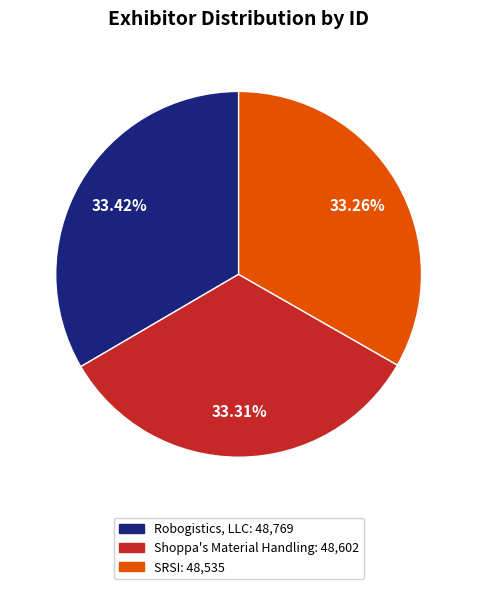

Is Robogistics, LLC the majority of the pie?

No